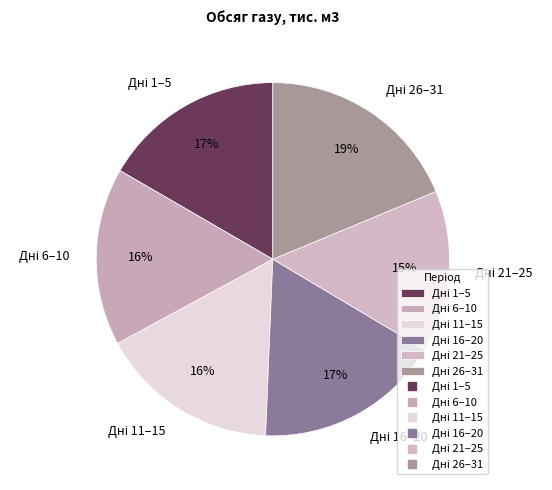

Is there any slice that represents more than half of the pie?

No